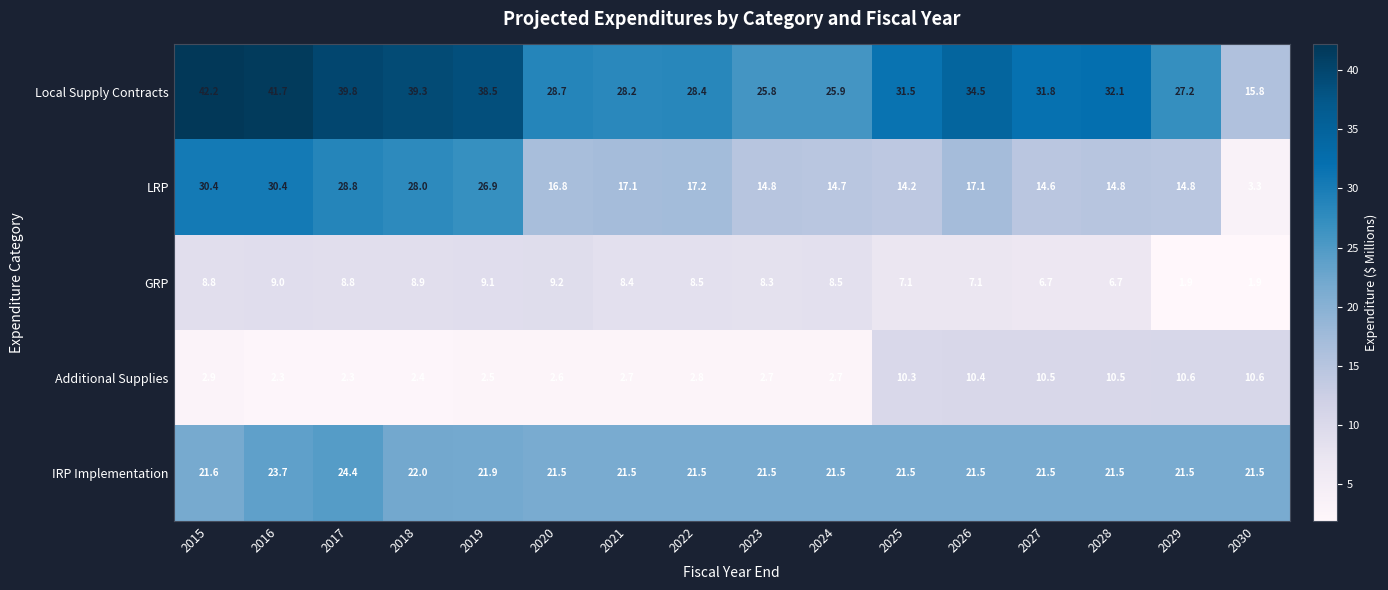

Is it true that Additional Supplies equals 10.6 at 2030?

True